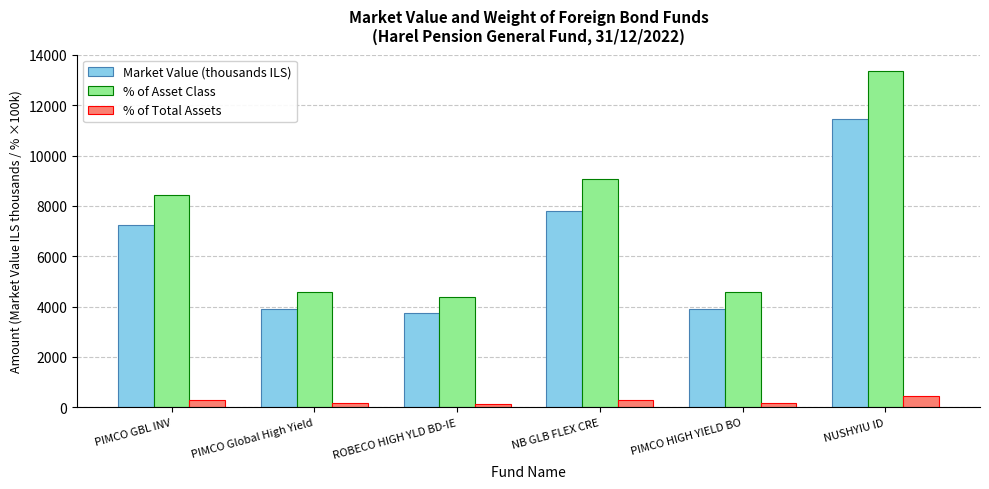

What is the maximum value for % of Total Assets?

438.1